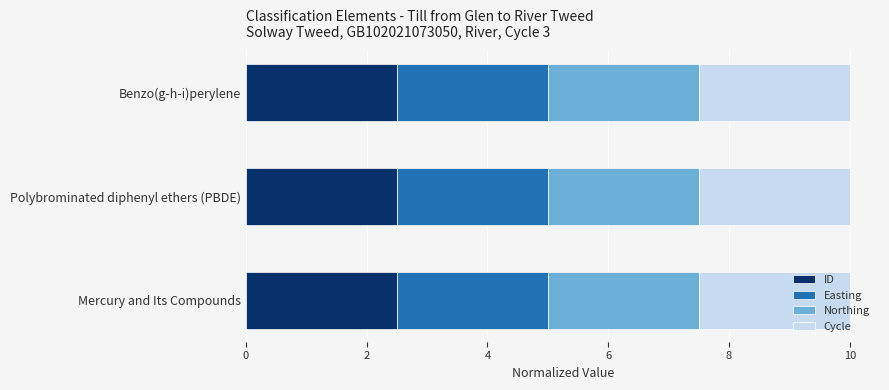

What is the total value across all series at Mercury and Its Compounds?

10.0